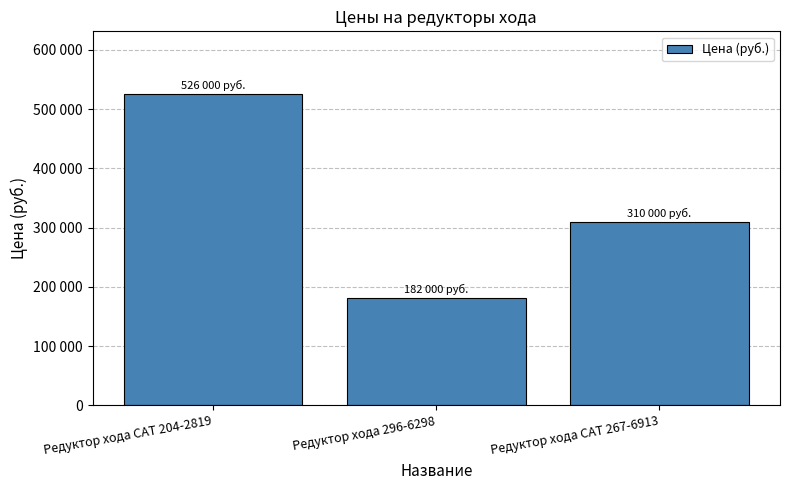

Where is the data nearest to the value 354000?

Редуктор хода CAT 267-6913